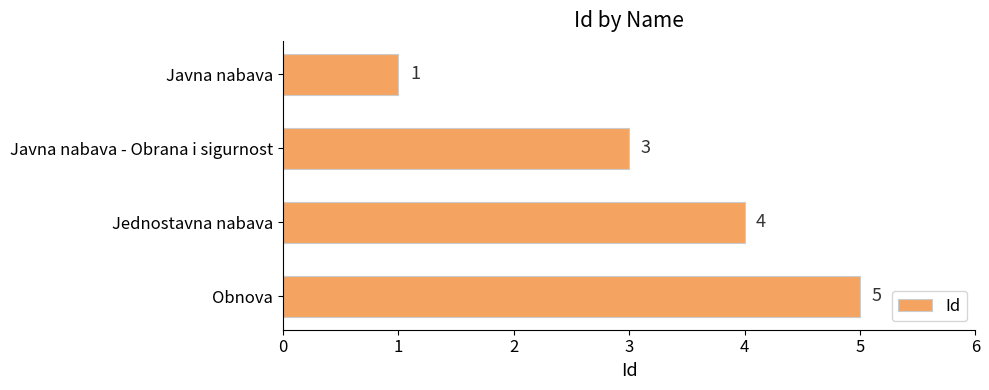

The chart shows a value of 3 at Javna nabava - Obrana i sigurnost. True or false?

True